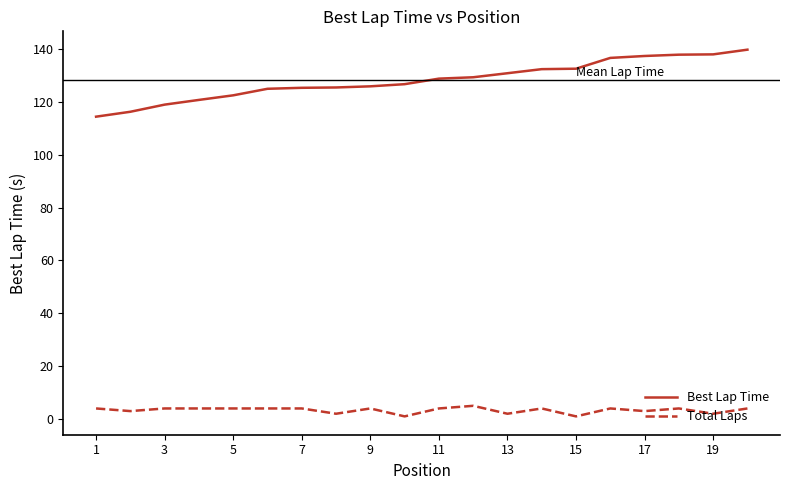

Which series has the largest range (max minus min)?

Best Lap Time